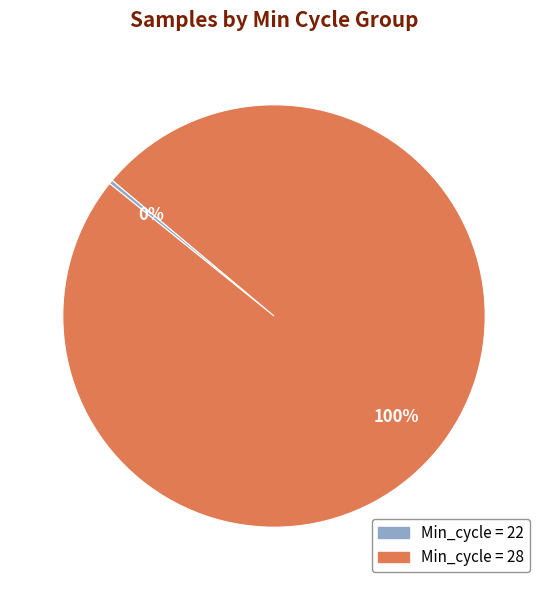

Does any single category account for the majority?

Yes